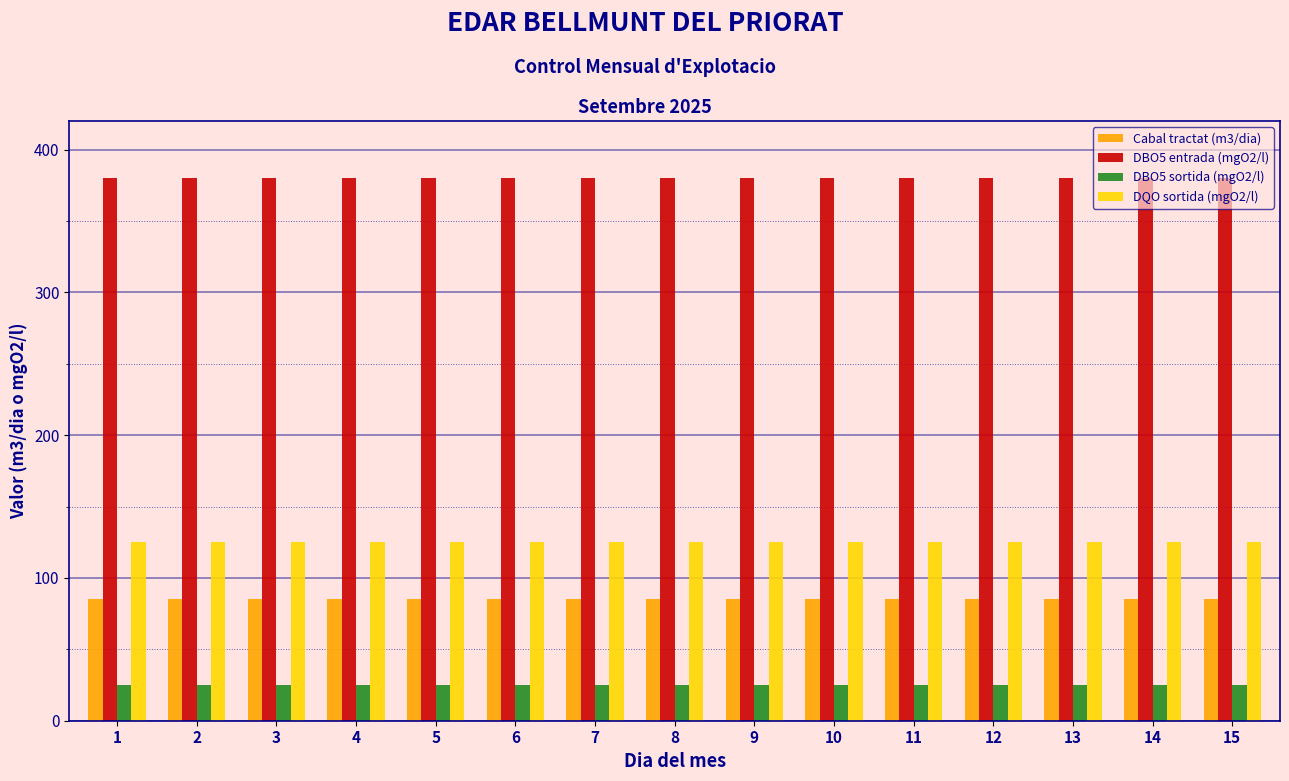

What is the maximum value for DBO5 sortida (mgO2/l)?

25